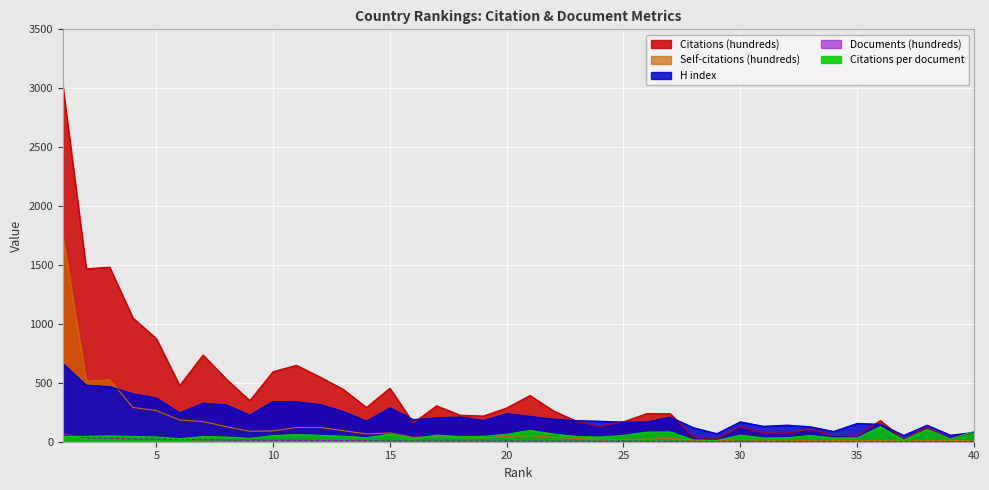

The value of Citations per document at 18 is 19.4. True or false?

False